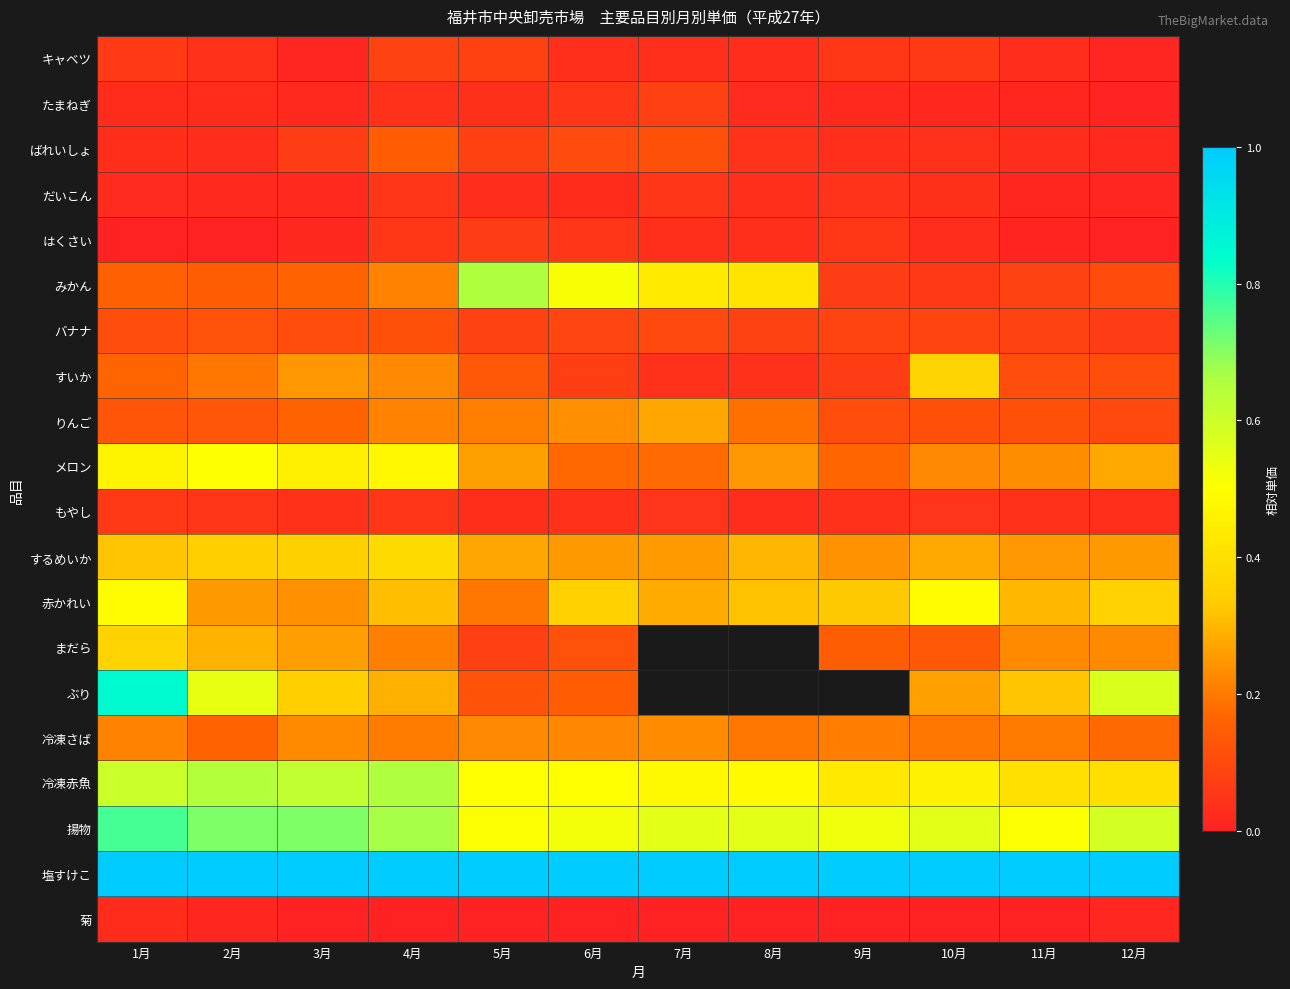

What value does the 塩すけこ series have at 10月?

1.0